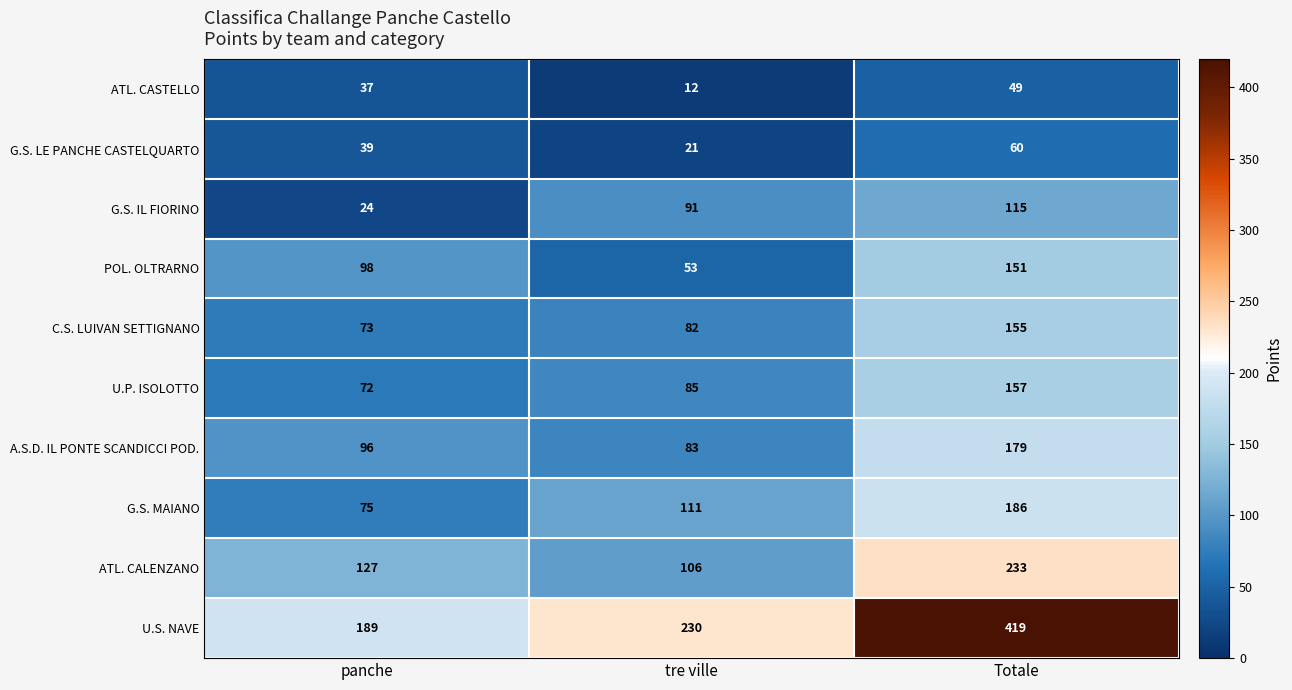

Which series changed the most between tre ville and Totale?

U.S. NAVE